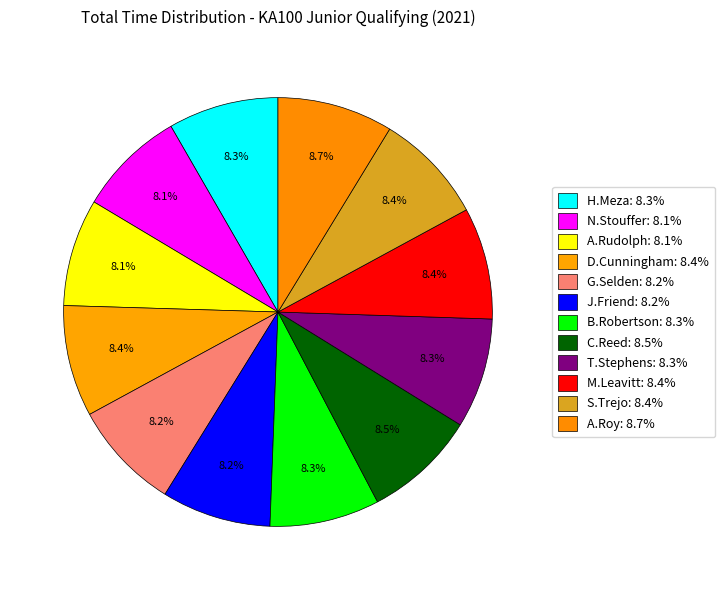

How many segments does this pie chart have?

12